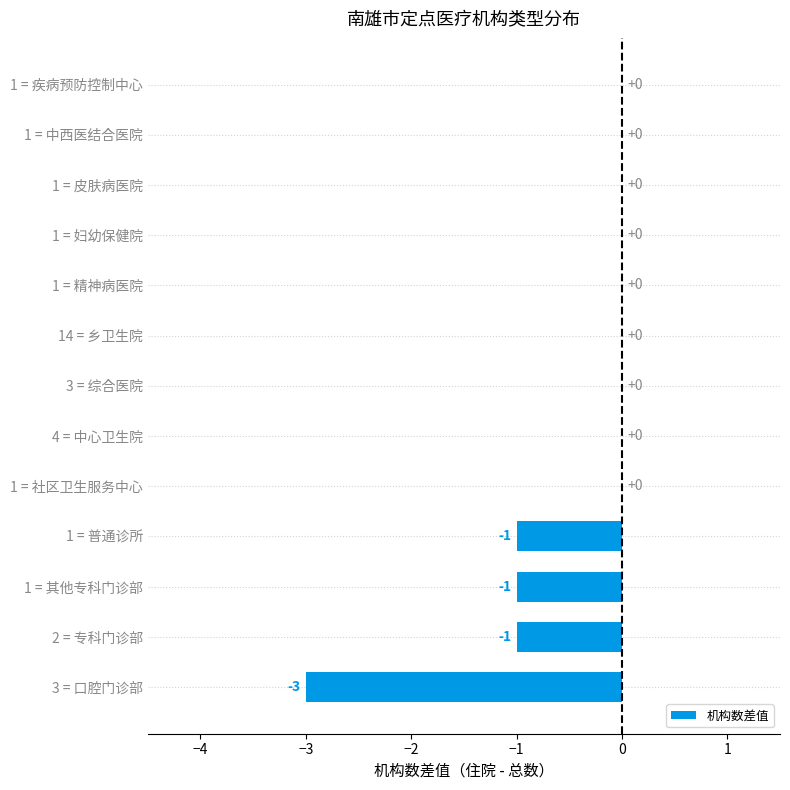

What is the sum of all values?

-6